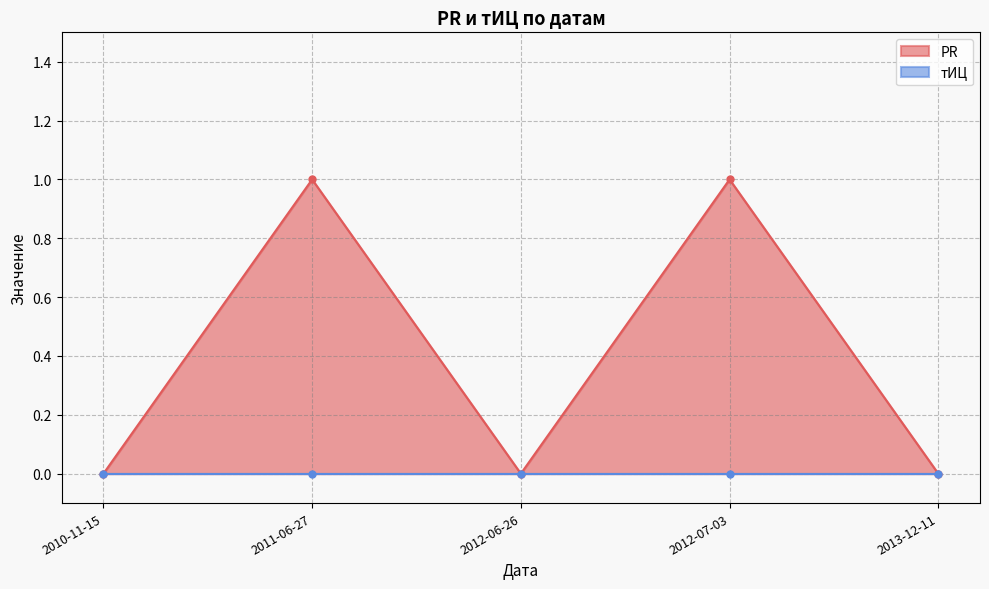

True or false: the data shows 0 at 2012-06-26.

False